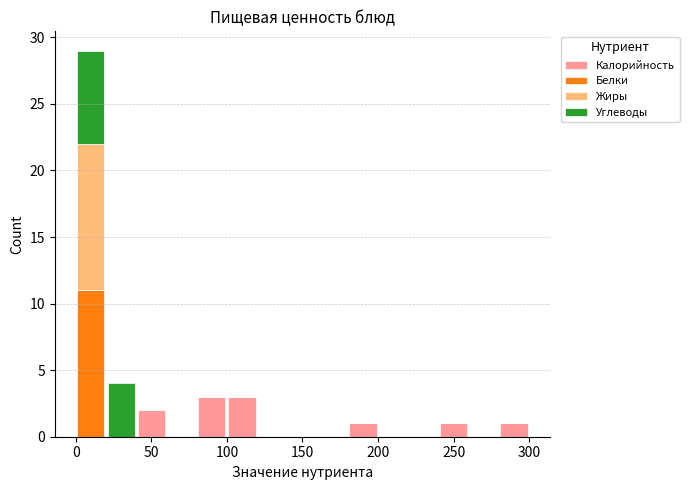

Reading left to right, list every stacked bar in this chart as the range it spans on the x-axis followed by its total height. The values are not printed on the chart, so give them approximately, as read against the axis.

0 to 20: 29
20 to 40: 4
40 to 60: 2
60 to 80: 0
80 to 100: 3
100 to 120: 3
120 to 140: 0
140 to 160: 0
160 to 180: 0
180 to 200: 1
200 to 220: 0
220 to 240: 0
240 to 260: 1
260 to 280: 0
280 to 300: 1